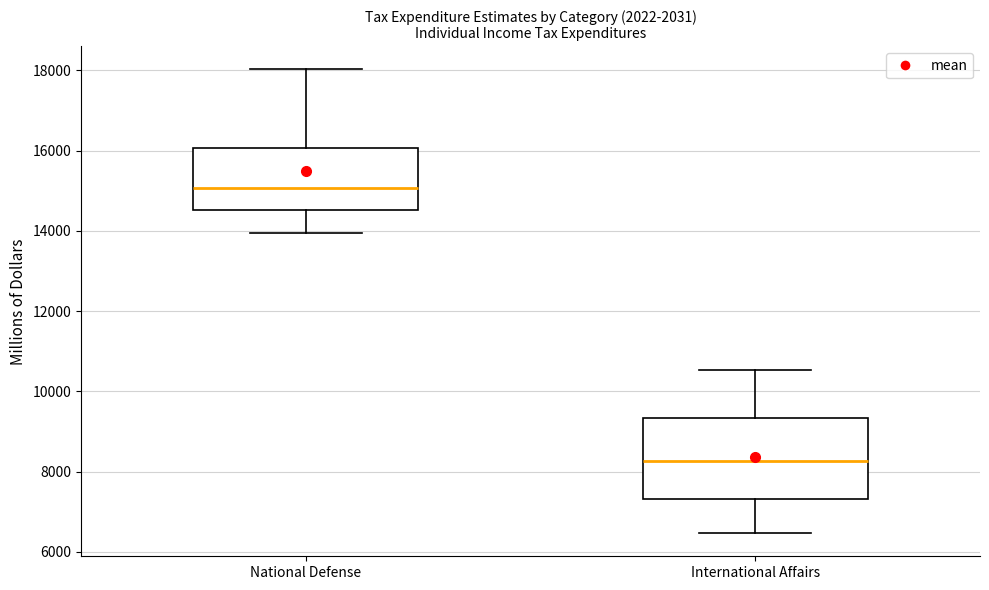

Comparing the boxes themselves (not the whiskers), which one is the tallest?

International Affairs